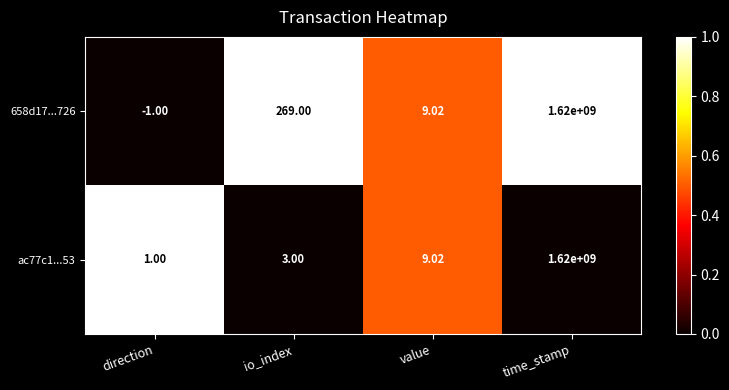

Where does the ac77c1...53 series first go above 9?

value